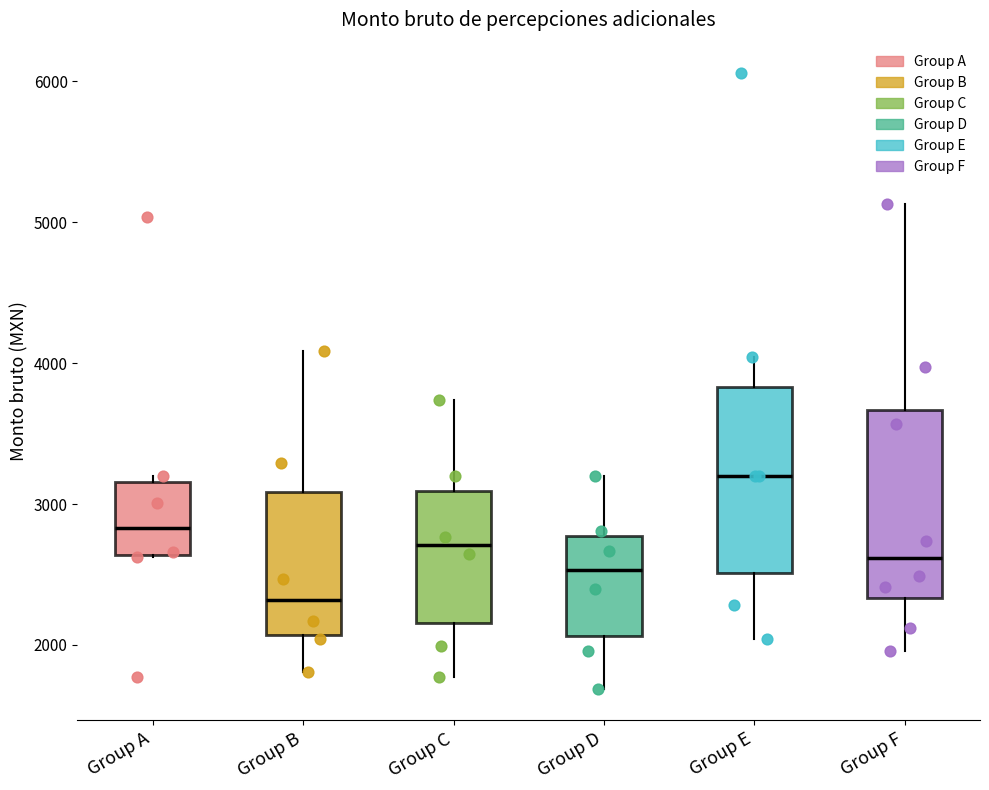

Where does the median line of the box for Group D sit on the y-axis? The values are not printed on the chart, so give them approximately, as read against the axis.

2500